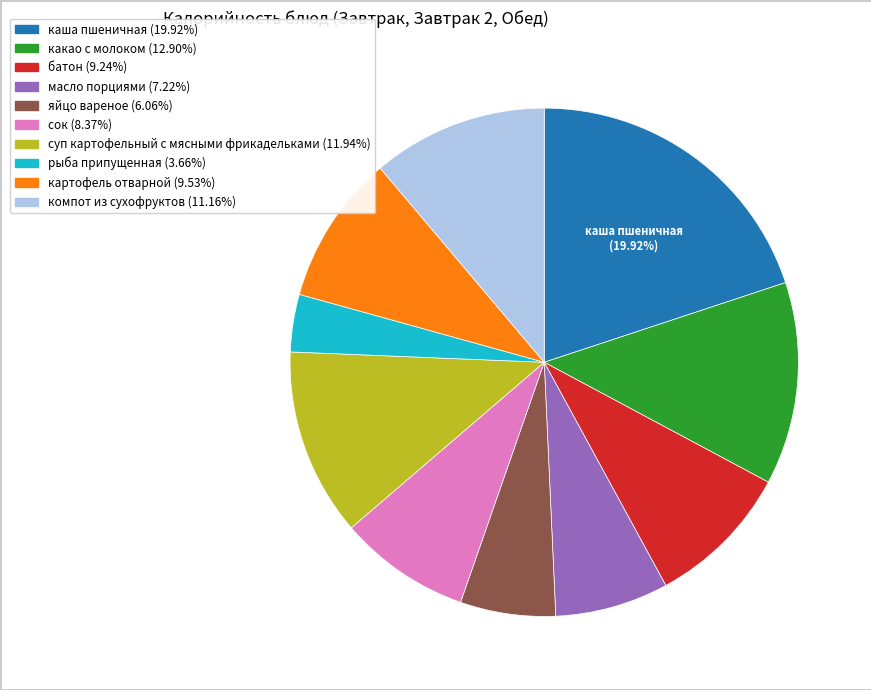

How many segments does this pie chart have?

10